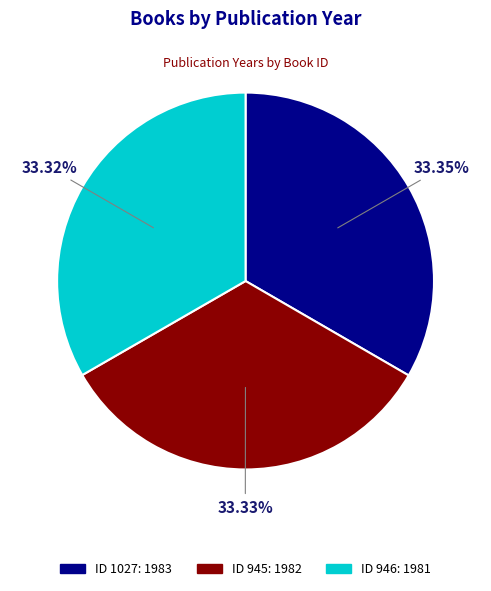

Is there a majority slice in this chart?

No